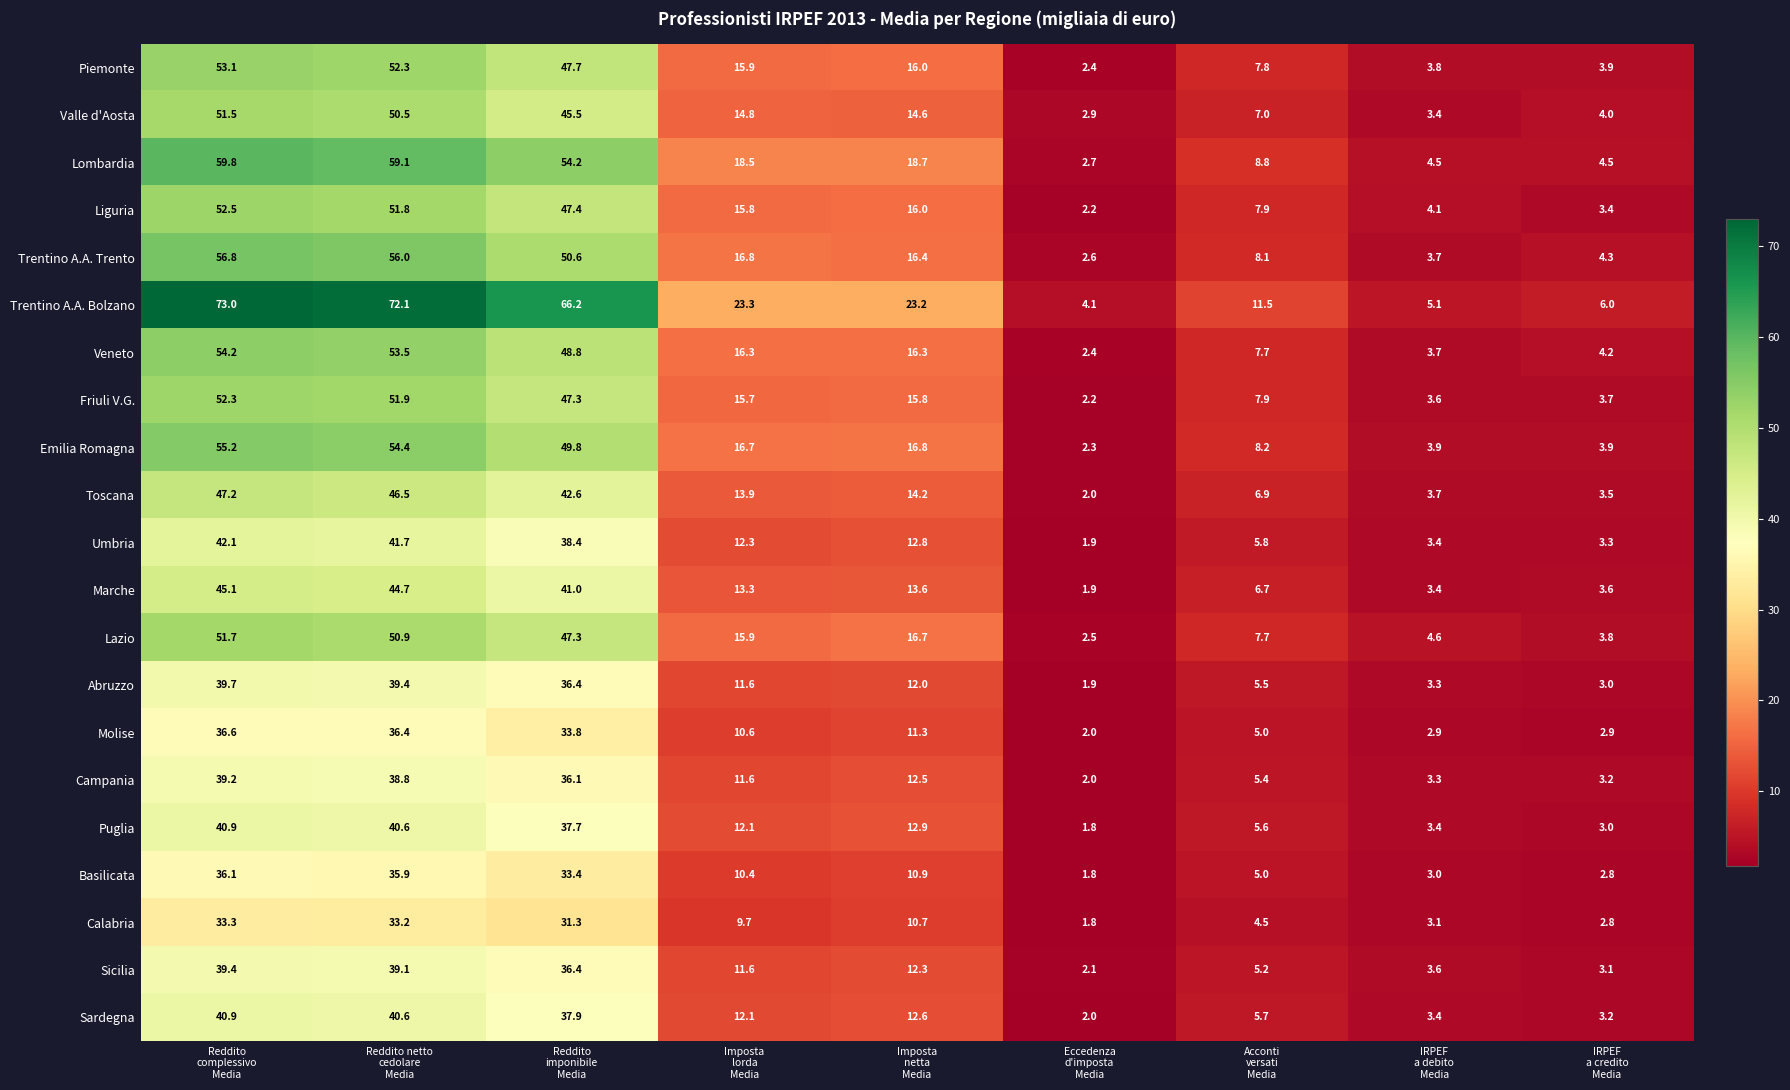

At how many categories does at least one series exceed 51?

3